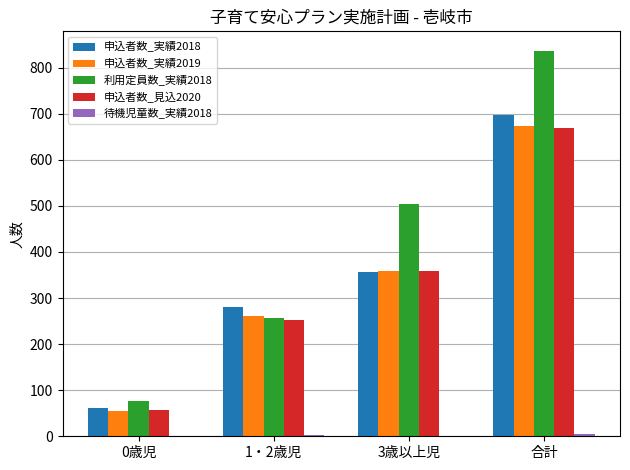

What is the highest value of the 申込者数_実績2019 series?

674